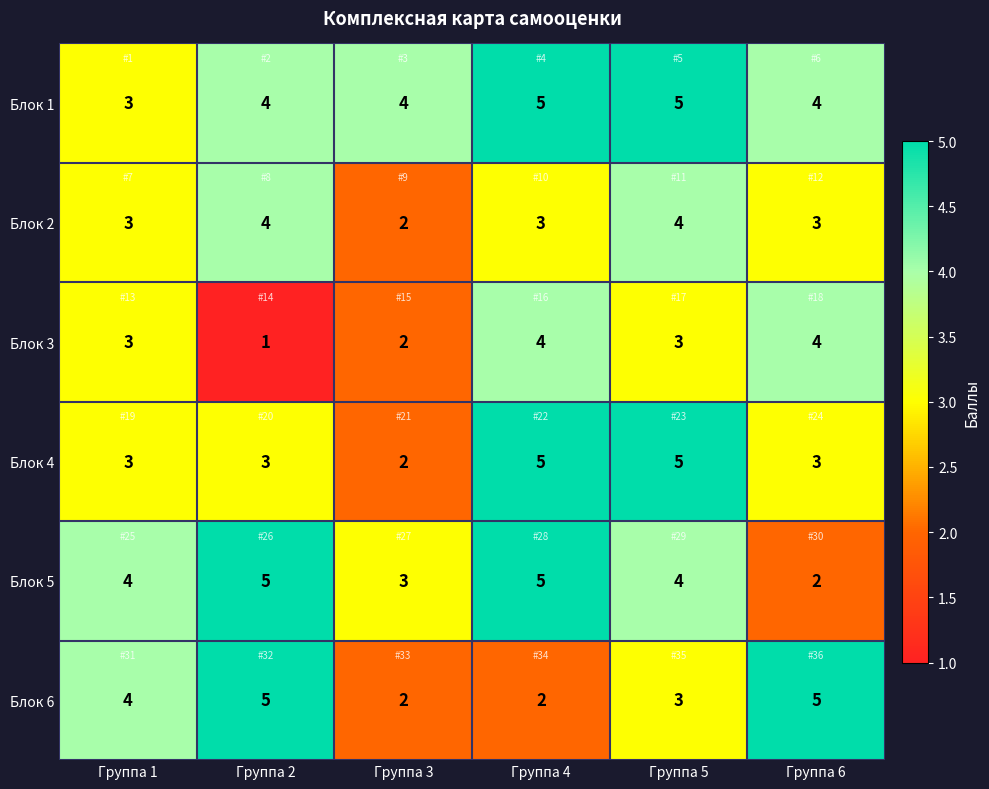

What is the maximum value shown in the chart?

5